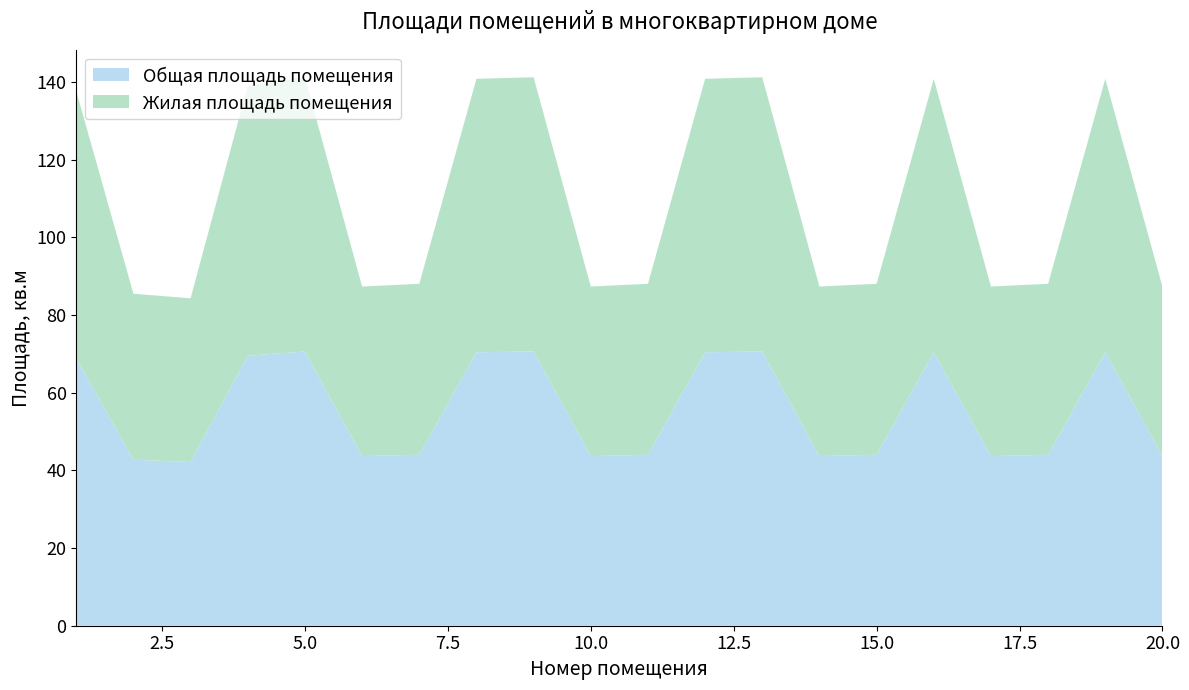

Reading left to right, extract all data points from this chart.

Общая площадь помещения: 1=68.8	2=42.8	3=42.2	4=69.5	5=70.6	6=43.7	7=44.0	8=70.4	9=70.6	10=43.7	11=44.0	12=70.4	13=70.6	14=43.7	15=44.0	16=70.4	17=43.7	18=44.0	19=70.4	20=43.7
Жилая площадь помещения: 1=68.8	2=42.8	3=42.2	4=69.5	5=70.6	6=43.7	7=44.0	8=70.4	9=70.6	10=43.7	11=44.0	12=70.4	13=70.6	14=43.7	15=44.0	16=70.4	17=43.7	18=44.0	19=70.4	20=43.7